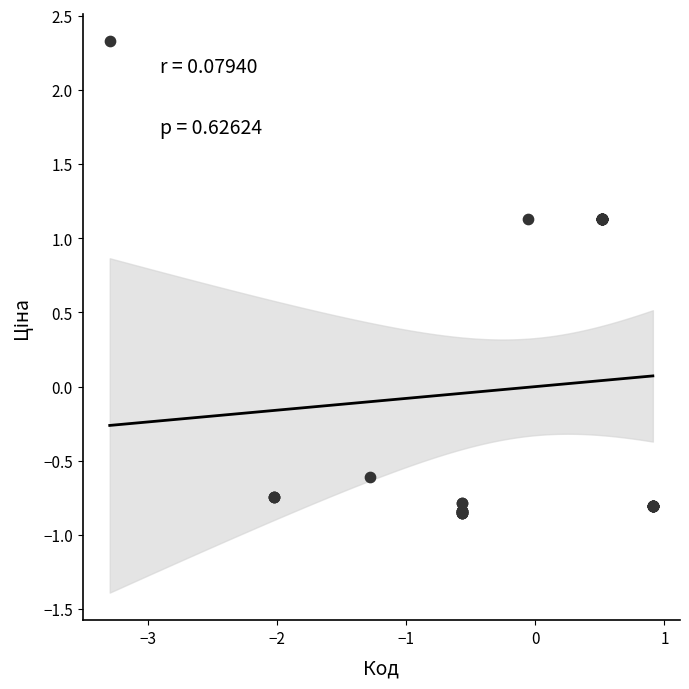

What Y value in the scatter plot is closest to 0?

-0.6